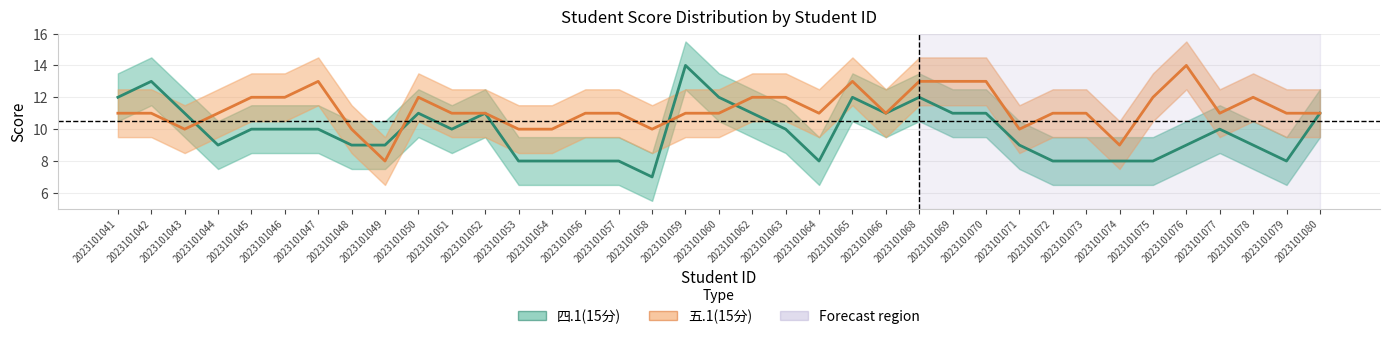

Reading left to right, extract all data points from this chart.

四.1(15分): 12	13	11	9	10	10	10	9	9	11	10	11	8	8	8	8	7	14	12	11	10	8	12	11	12	11	11	9	8	8	8	8	9	10	9	8	11
五.1(15分): 11	11	10	11	12	12	13	10	8	12	11	11	10	10	11	11	10	11	11	12	12	11	13	11	13	13	13	10	11	11	9	12	14	11	12	11	11